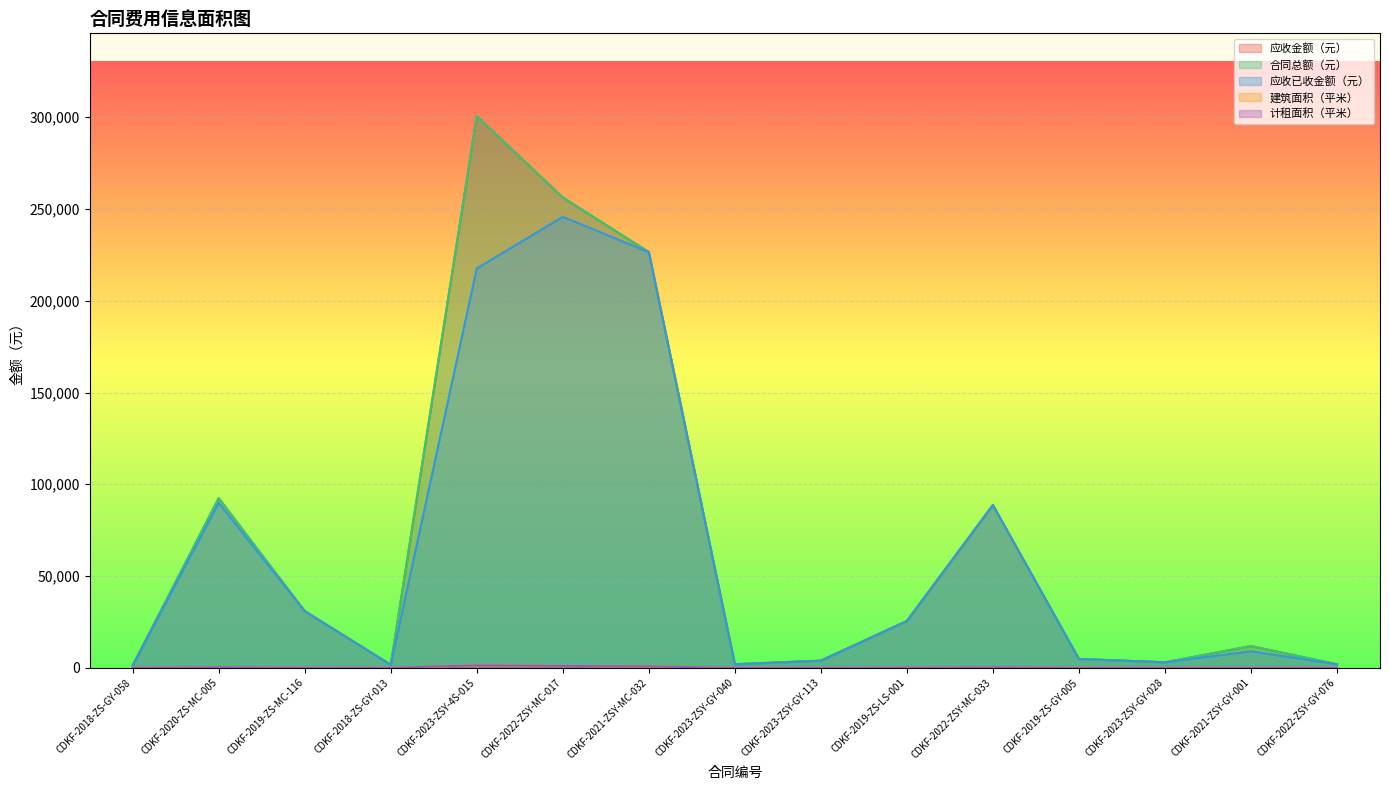

Which series has the widest spread of values?

应收金额（元）